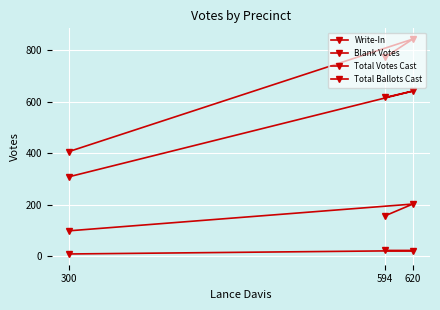

Reading left to right, what are all the values shown in this chart?

Write-In: 22	21	8
Blank Votes: 156	202	98
Total Votes Cast: 616	641	308
Total Ballots Cast: 772	843	406